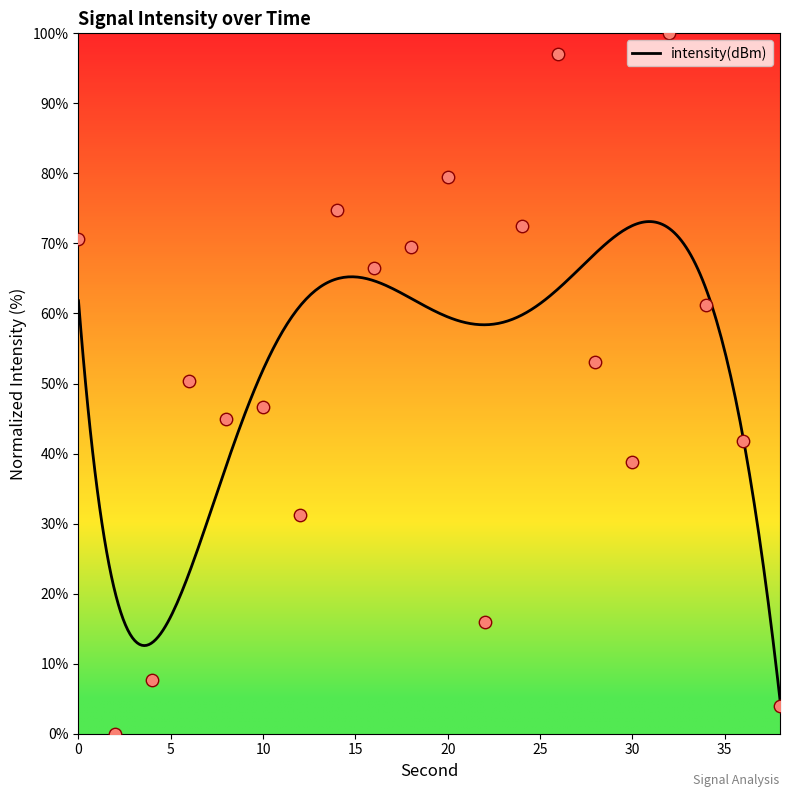

What is the change in value from 14 to 16?

-8.3